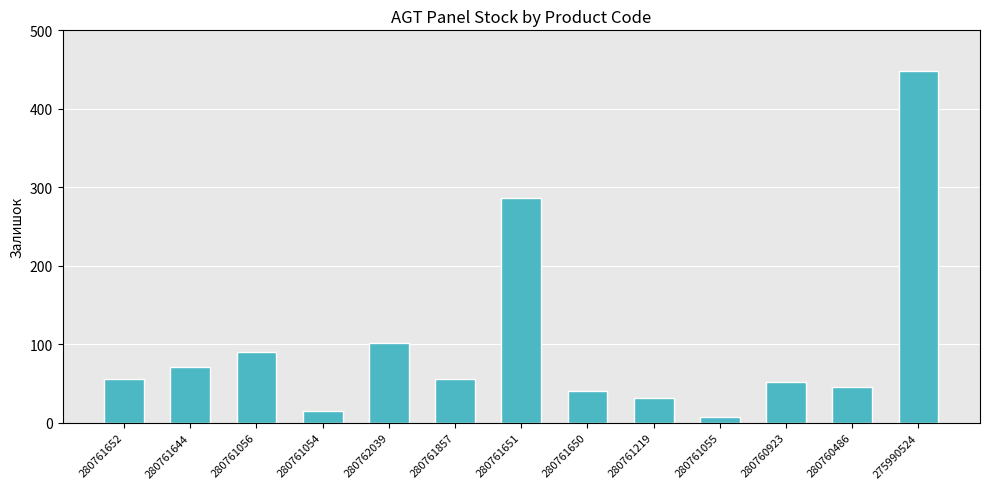

At which category does the chart reach its minimum across all series?

280761055